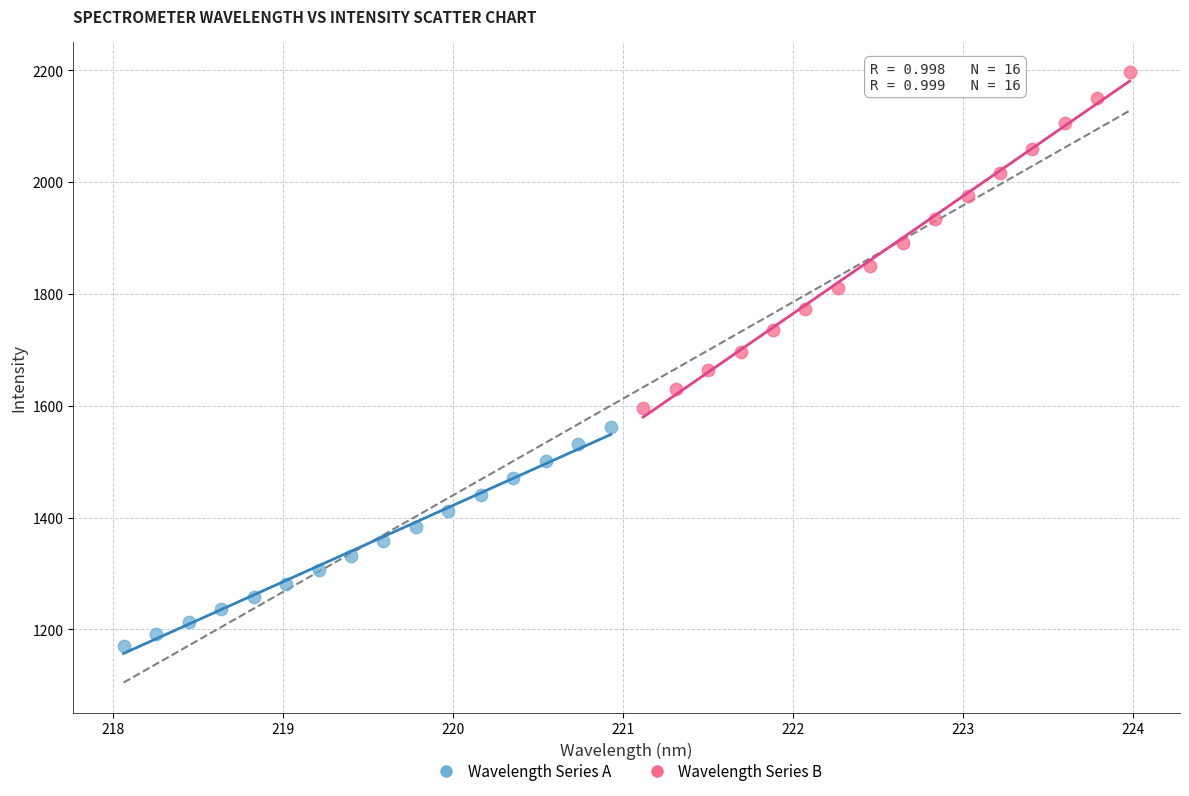

Which series contains the highest Y value?

Wavelength Series B